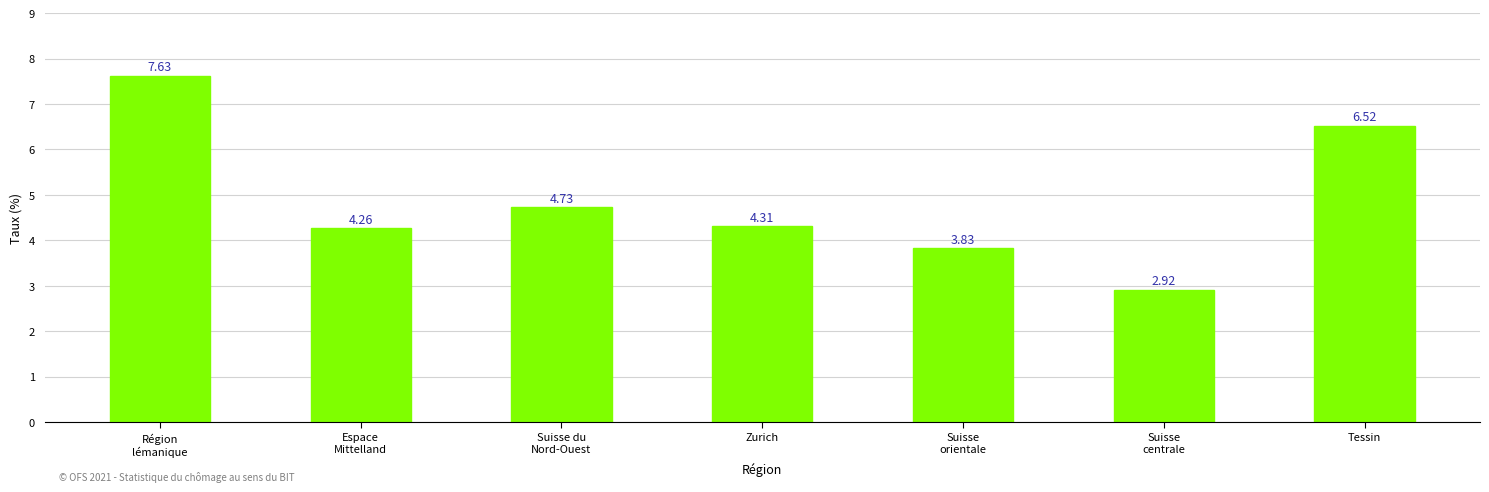

What is the sum of all values?

34.2